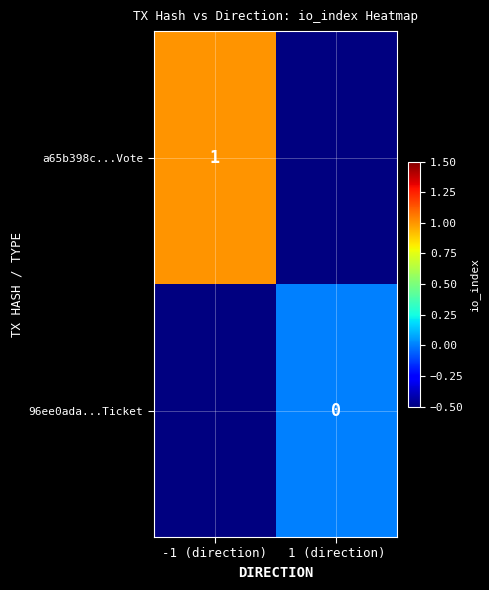

True or false: a65b398c...Vote has a value of 2 at -1 (direction).

False